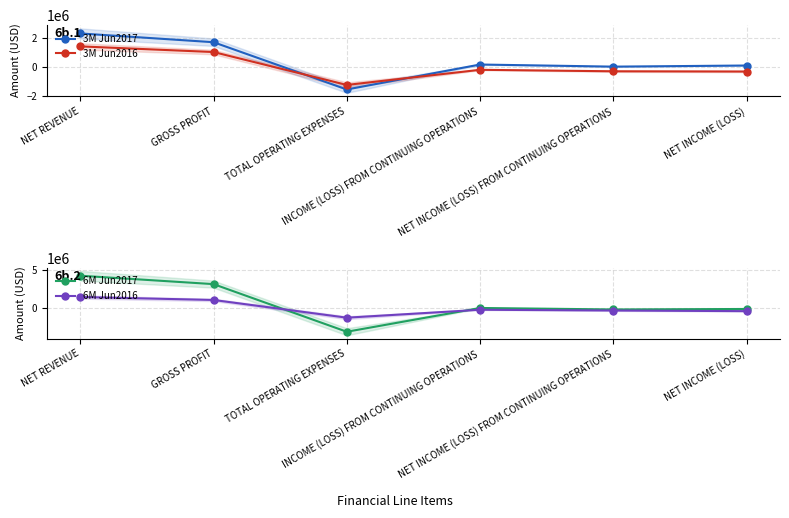

Which series ends up on top after the final intersection of 3M Jun2017 and 3M Jun2016?

3M Jun2017